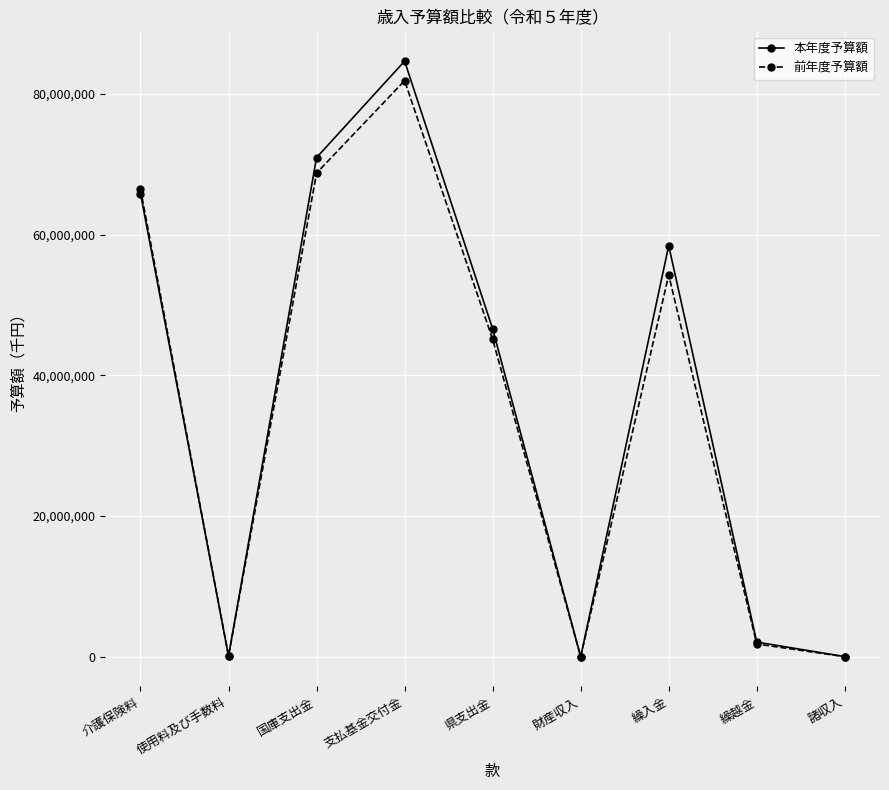

Does the chart display data point markers on the line(s)?

Yes